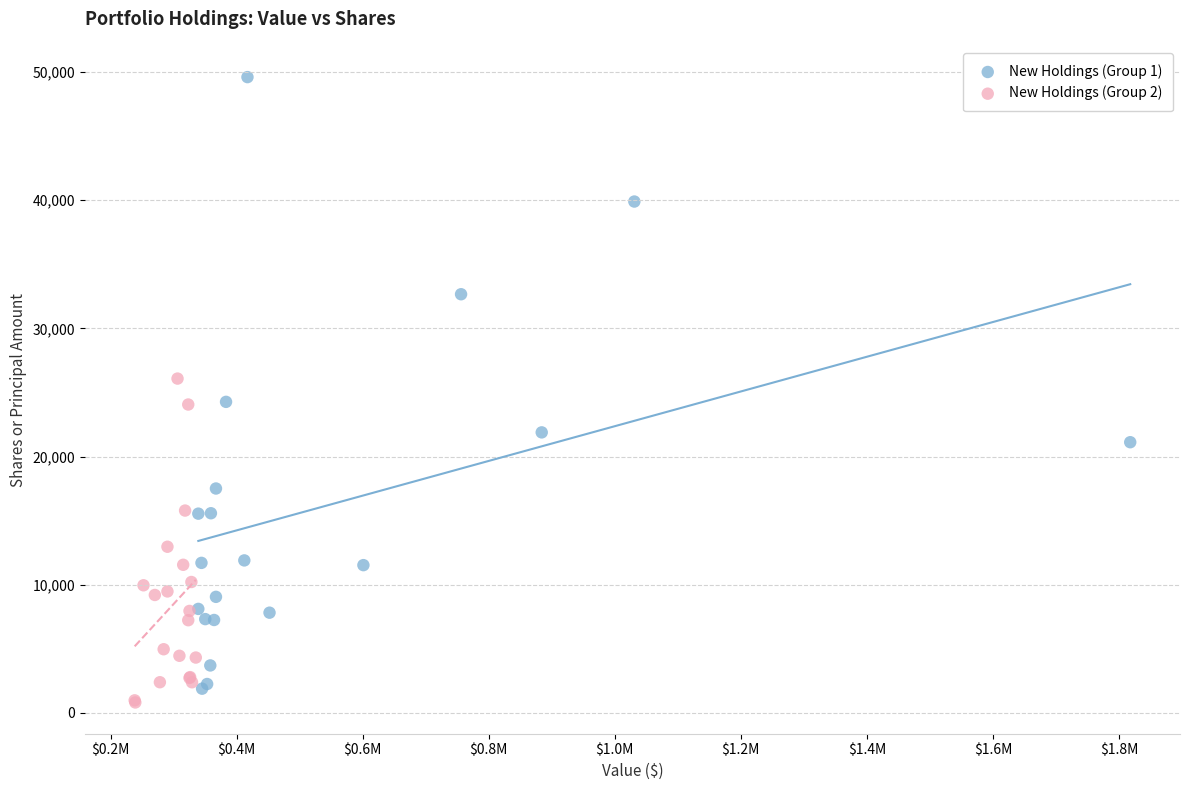

Which series has the largest Y range (max minus min)?

New Holdings (Group 1)